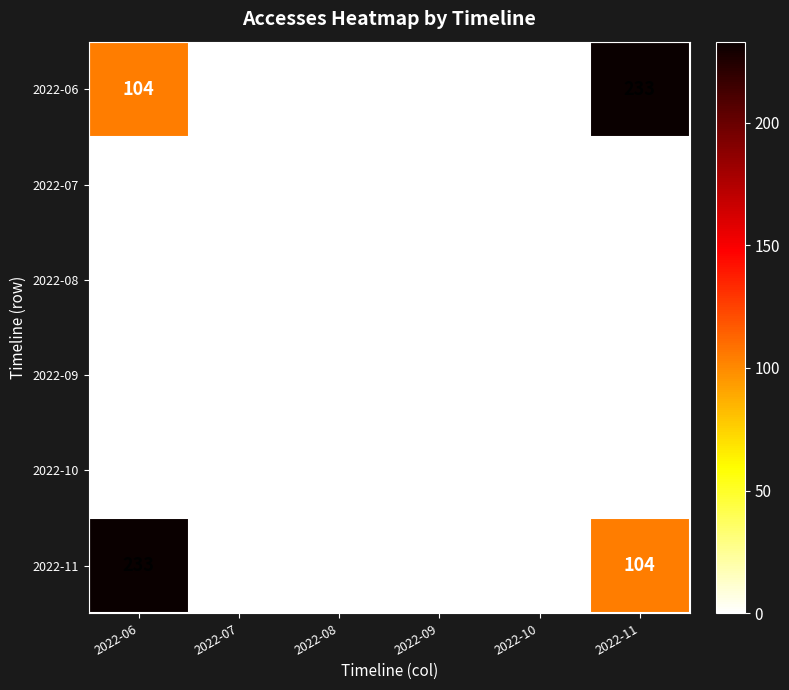

Between 2022-09 and 2022-11, which series saw the biggest shift?

2022-06